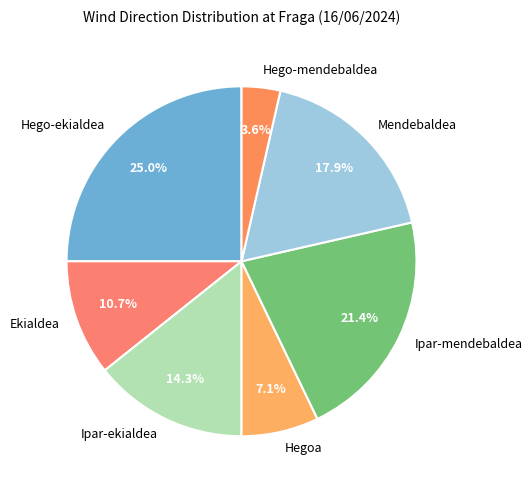

What is the largest slice in the pie chart?

Hego-ekialdea